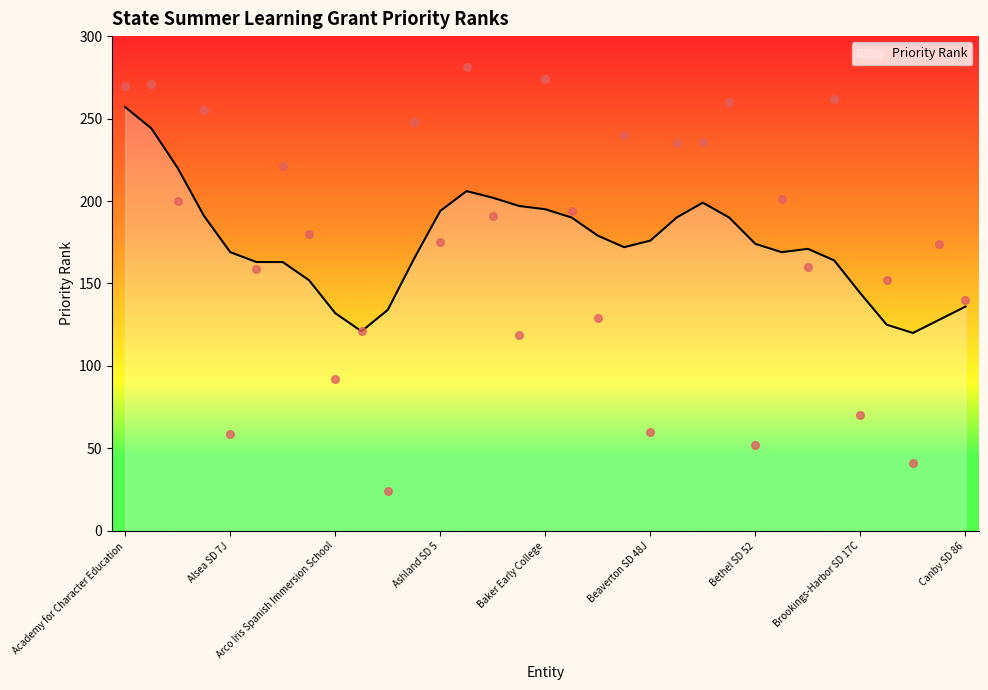

Approximately how many times larger is the value at Alsea SD 7J compared to Bethany Charter School?

0.2